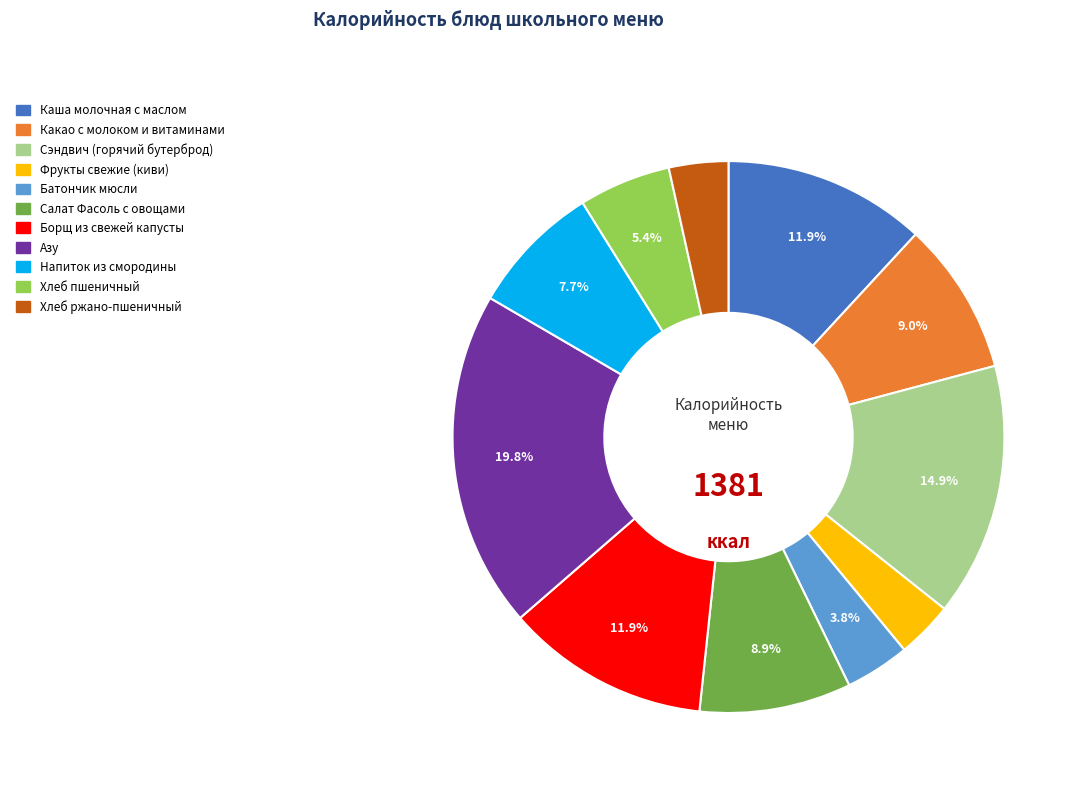

What is the largest slice in the pie chart?

Азу